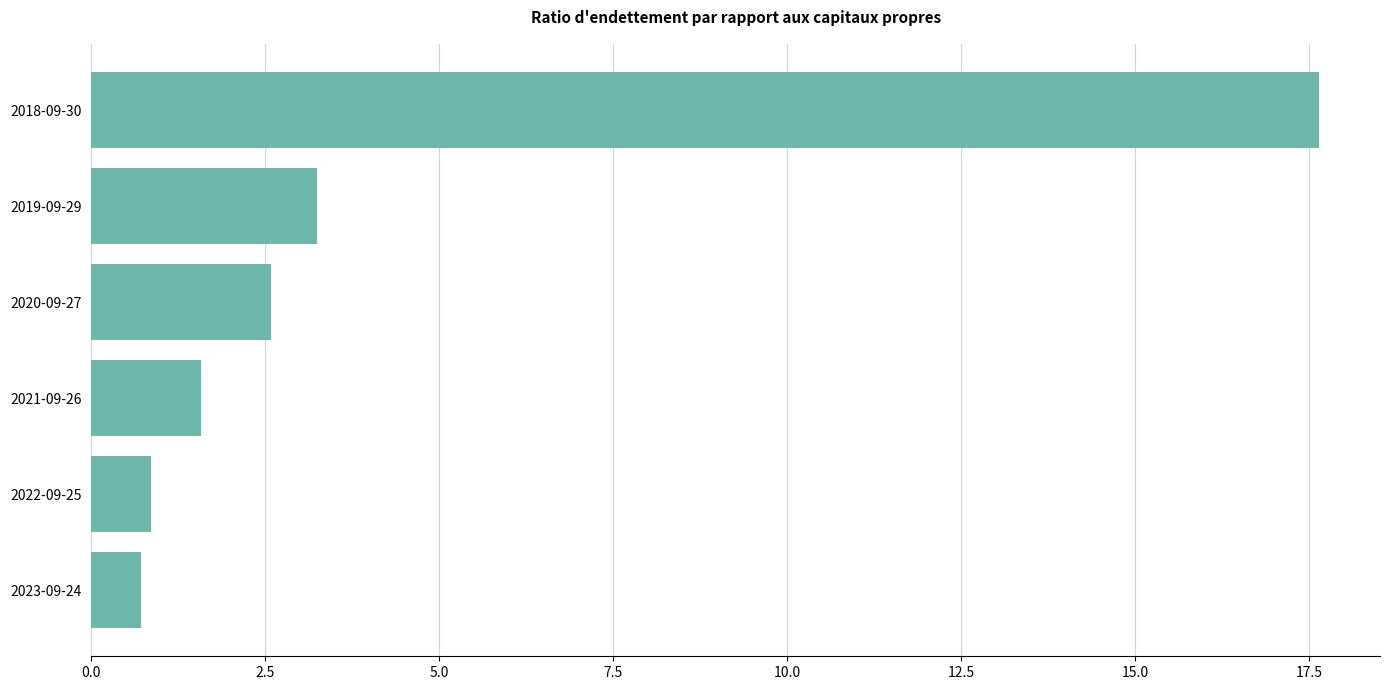

What is the difference between the maximum and minimum values?

16.9